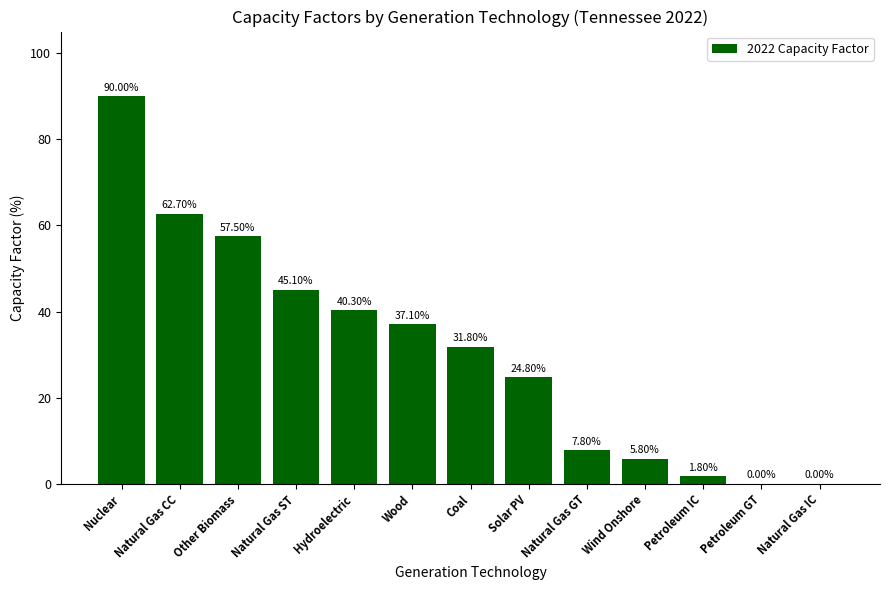

What is the sum of the values at Solar PV and Natural Gas ST?

69.9